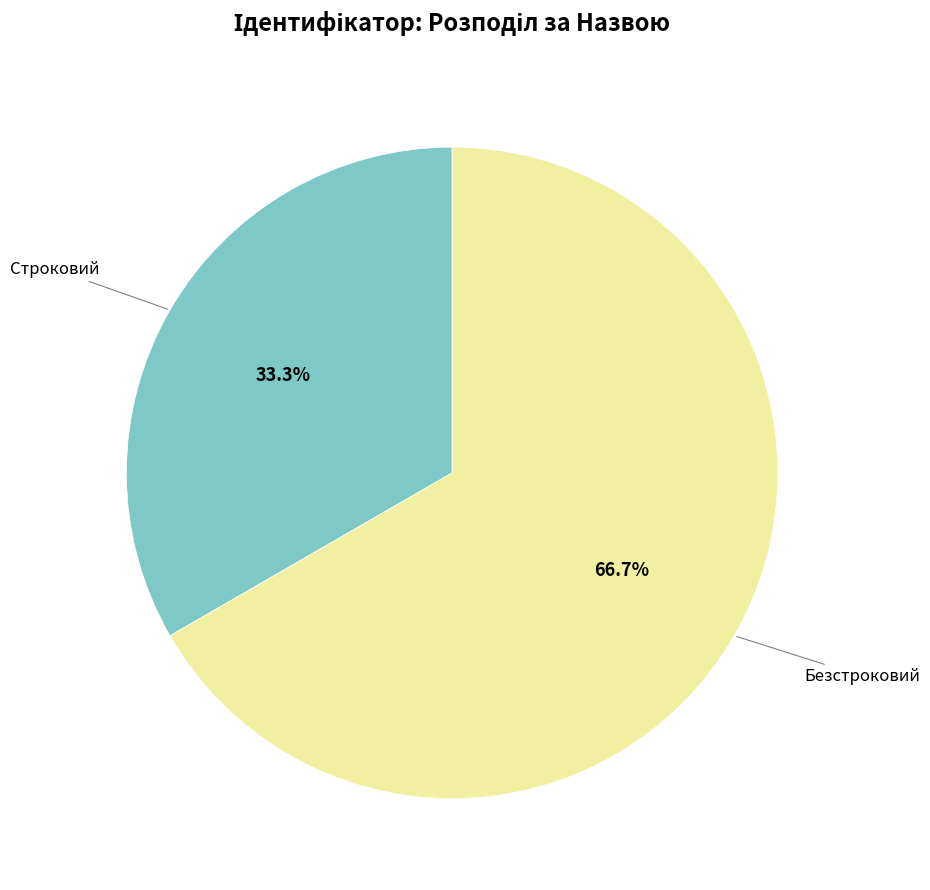

Is there any slice that represents more than half of the pie?

Yes